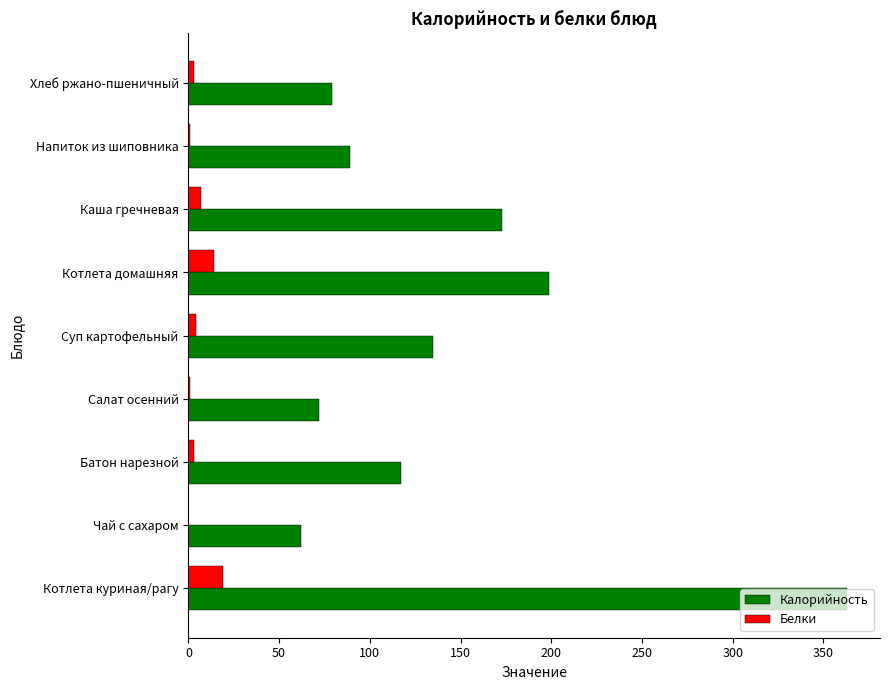

Where is Калорийность nearest to the value 212?

Котлета домашняя